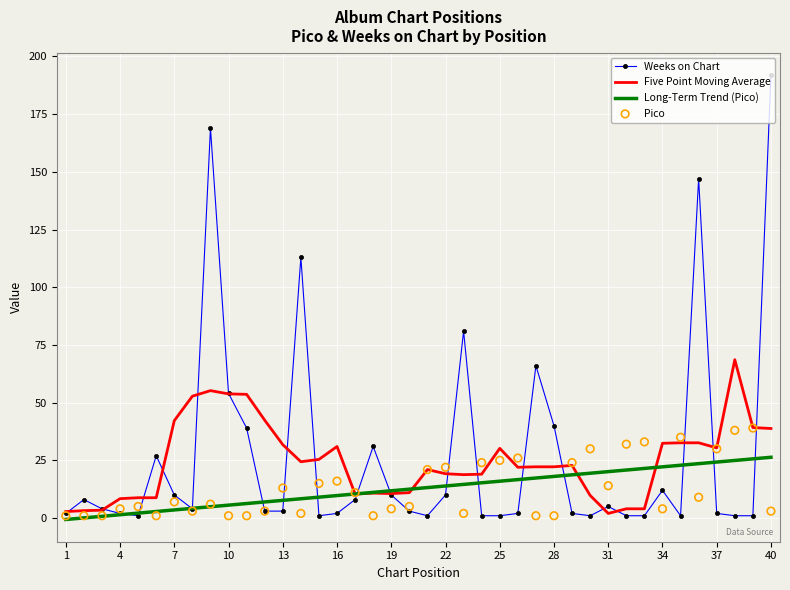

True or false: Long-Term Trend (Pico) has a value of 11.8 at 19.

True